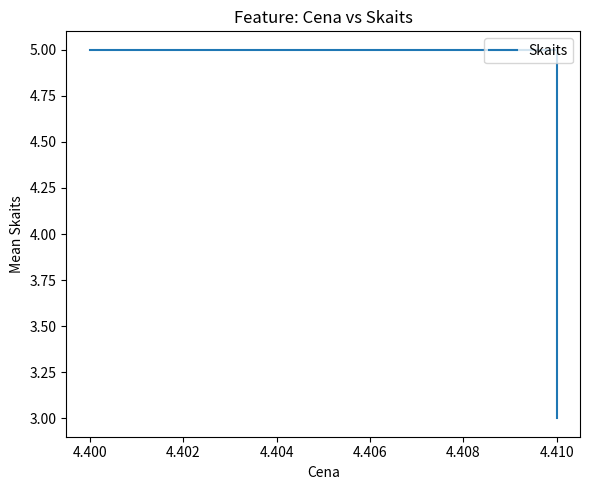

What is the minimum value shown in the chart?

3